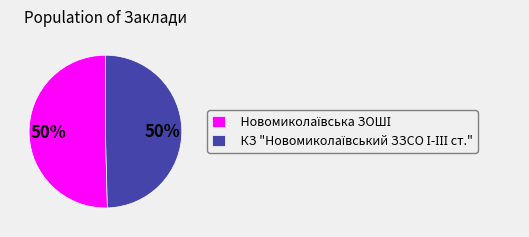

Count the number of slices in the pie.

2